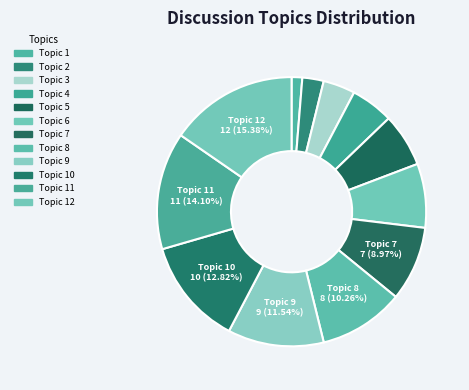

Rank the categories by value from highest to lowest.

12, 11, 10, 9, 8, 7, 6, 5, 4, 3, 2, 1